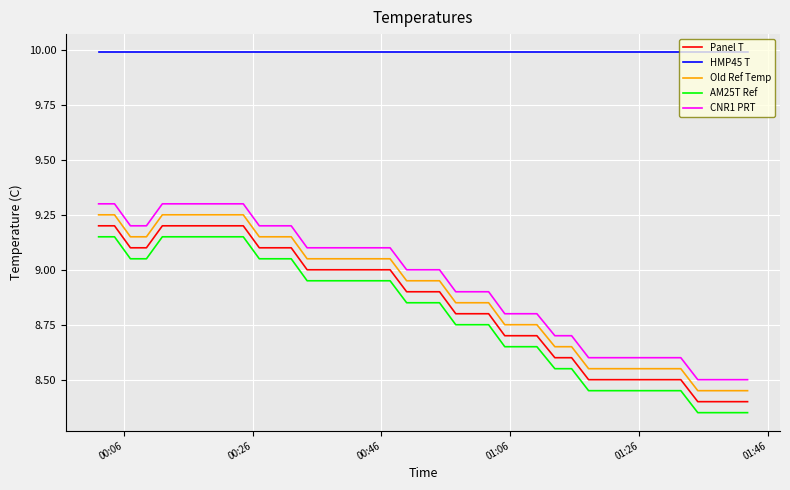

True or false: AM25T Ref and Old Ref Temp intersect in this chart.

False